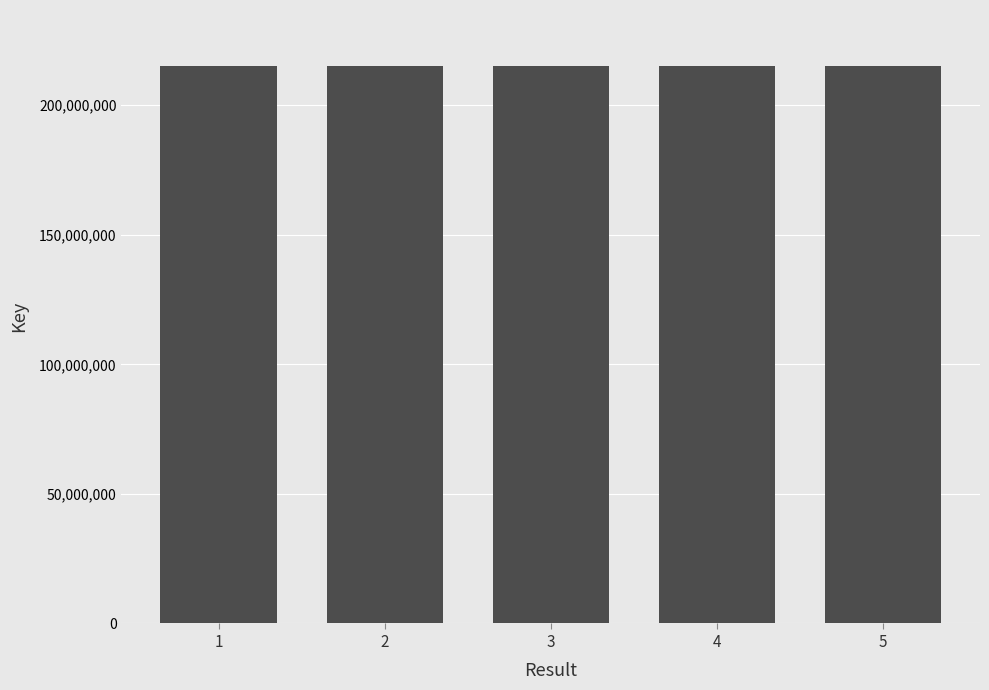

Count the number of data series in this chart.

1